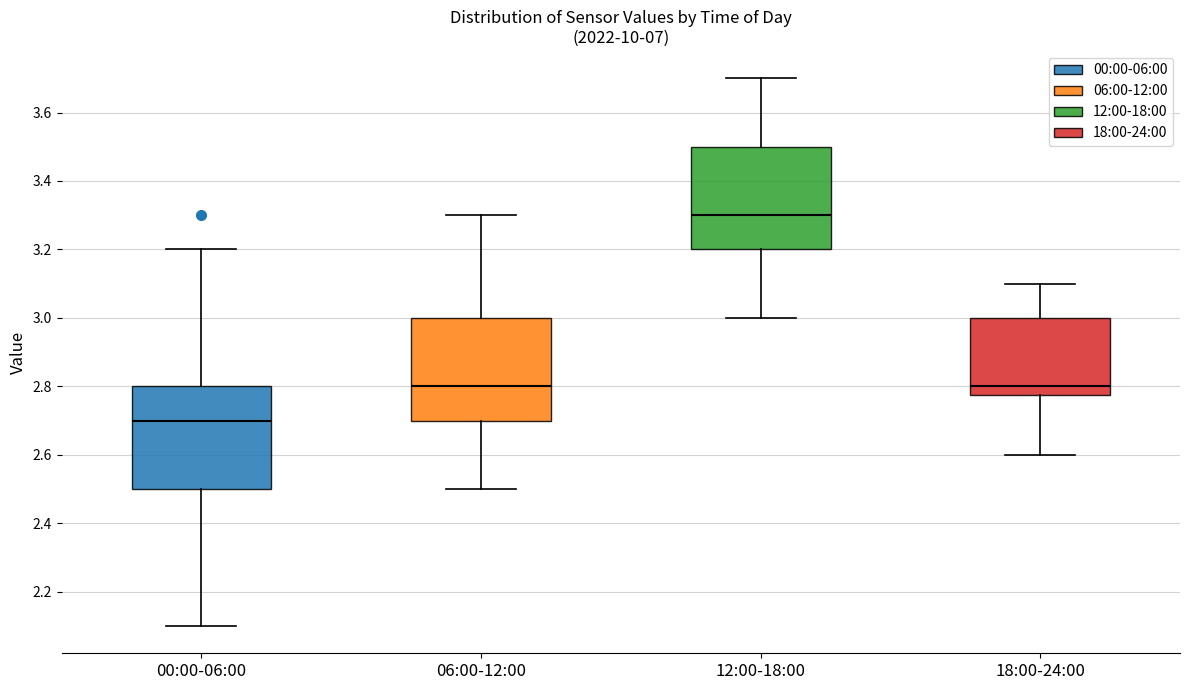

Reading left to right, read every box against the y-axis: the position of its median line, the range the box covers, and the ends of its whiskers. The values are not printed on the chart, so give them approximately, as read against the axis.

00:00-06:00: median 2.70, box 2.50 to 2.80, whiskers 2.10 to 3.20
06:00-12:00: median 2.80, box 2.70 to 3.00, whiskers 2.50 to 3.30
12:00-18:00: median 3.30, box 3.20 to 3.50, whiskers 3.00 to 3.70
18:00-24:00: median 2.80, box 2.78 to 3.00, whiskers 2.60 to 3.10